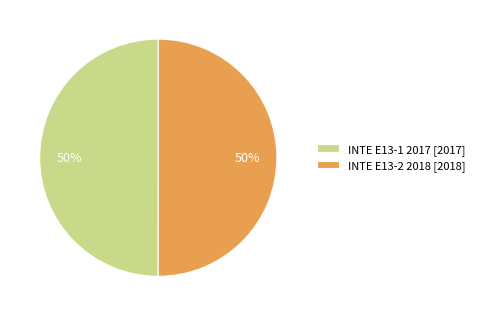

What percentage is the INTE E13-1 2017 slice, to the nearest percent?

50%